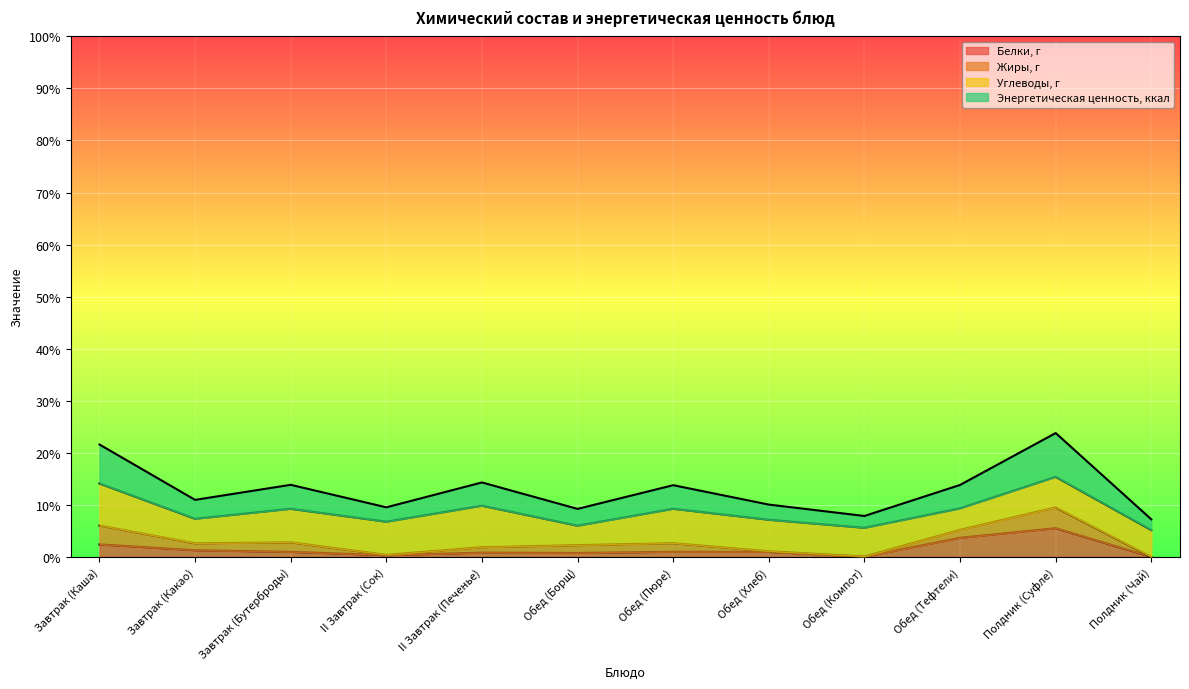

The value of Белки, г at Завтрак (Каша) is 4.6. True or false?

False